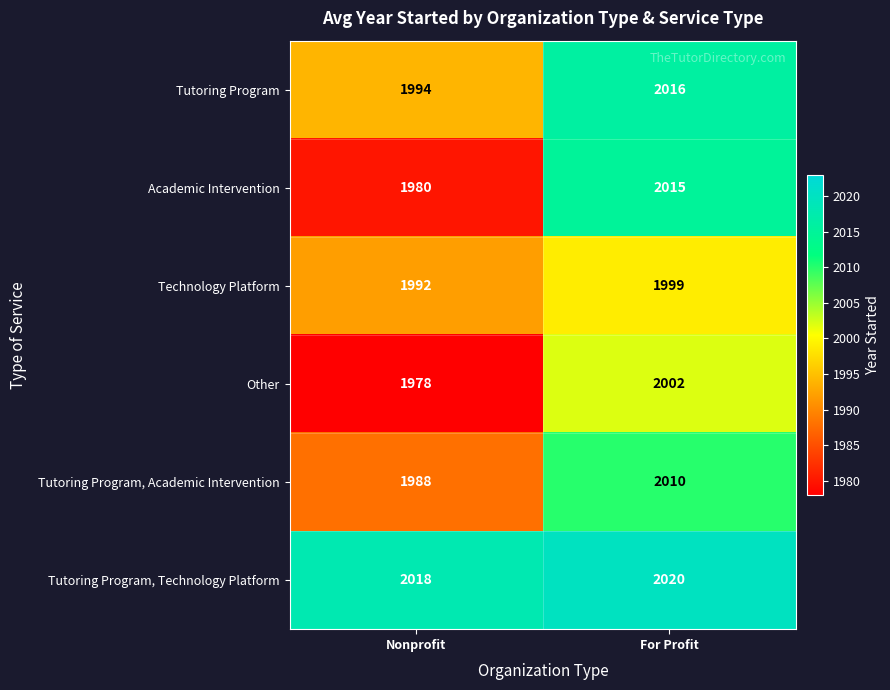

Is it true that Tutoring Program, Academic Intervention equals 1988 at Nonprofit?

True